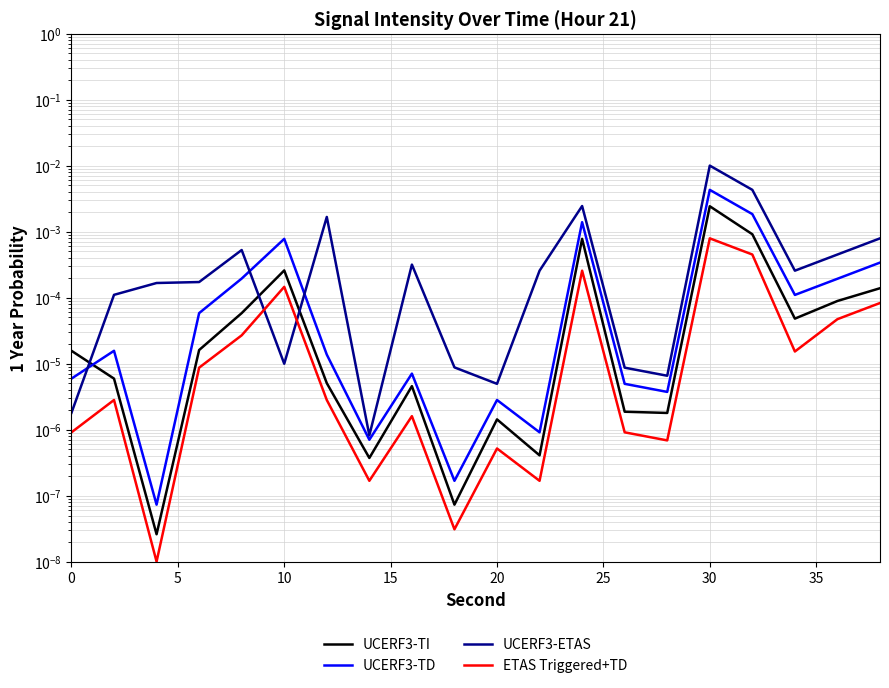

Between which two adjacent categories do UCERF3-TI and UCERF3-TD first intersect?

0 and 5